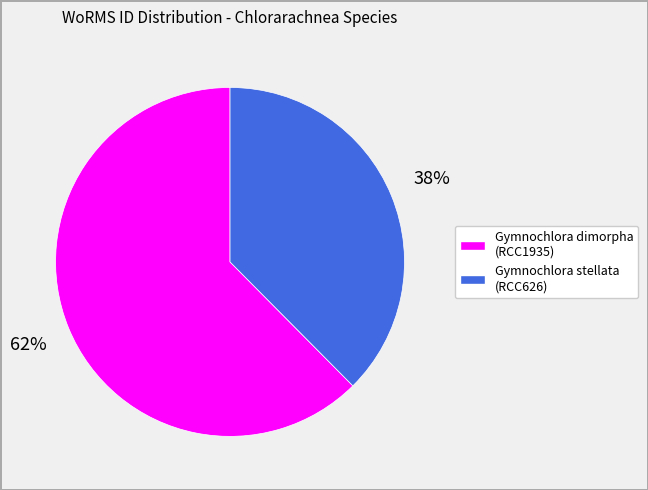

True or false: Gymnochlora stellata (RCC626) accounts for 38% of the total.

True